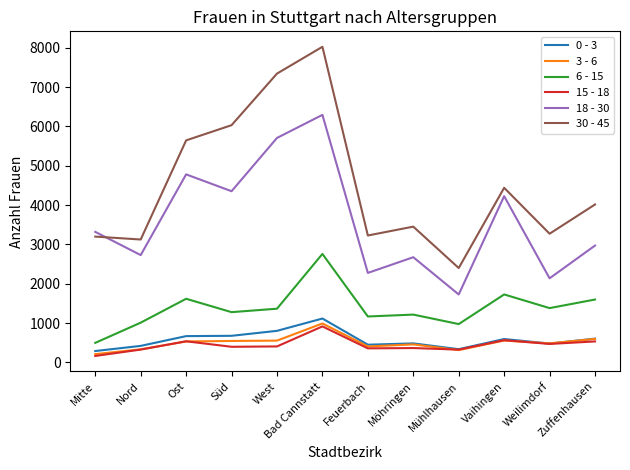

How many lines are shown in the chart?

6